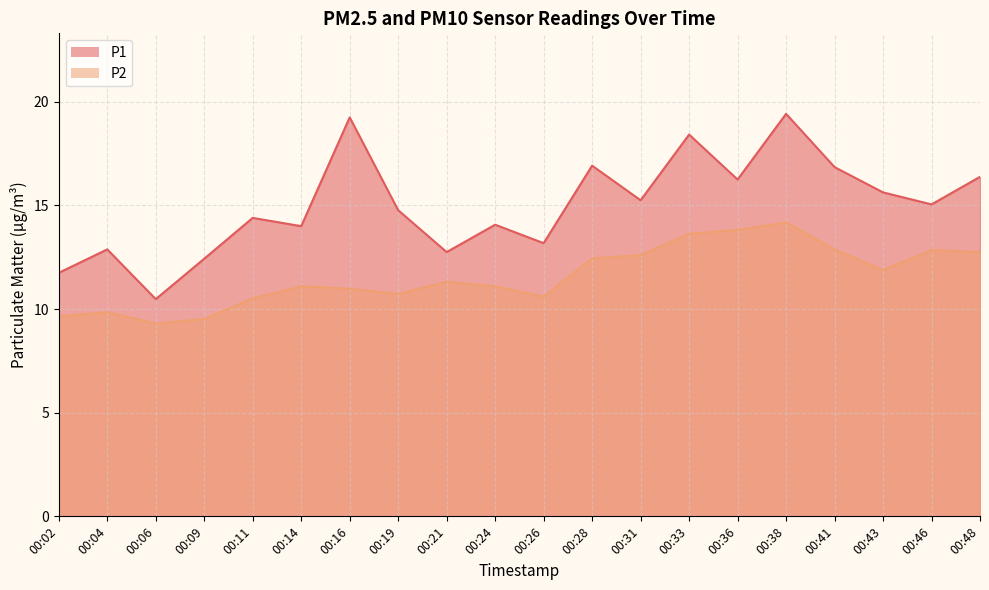

Reading left to right, extract all data points from this chart.

P1: 11.8	12.9	10.5	12.4	14.4	14.0	19.2	14.8	12.8	14.1	13.2	16.9	15.2	18.4	16.2	19.4	16.9	15.6	15.1	16.4
P2: 9.7	9.8	9.3	9.5	10.5	11.1	11.0	10.7	11.3	11.1	10.6	12.4	12.6	13.6	13.8	14.2	12.9	11.9	12.8	12.8